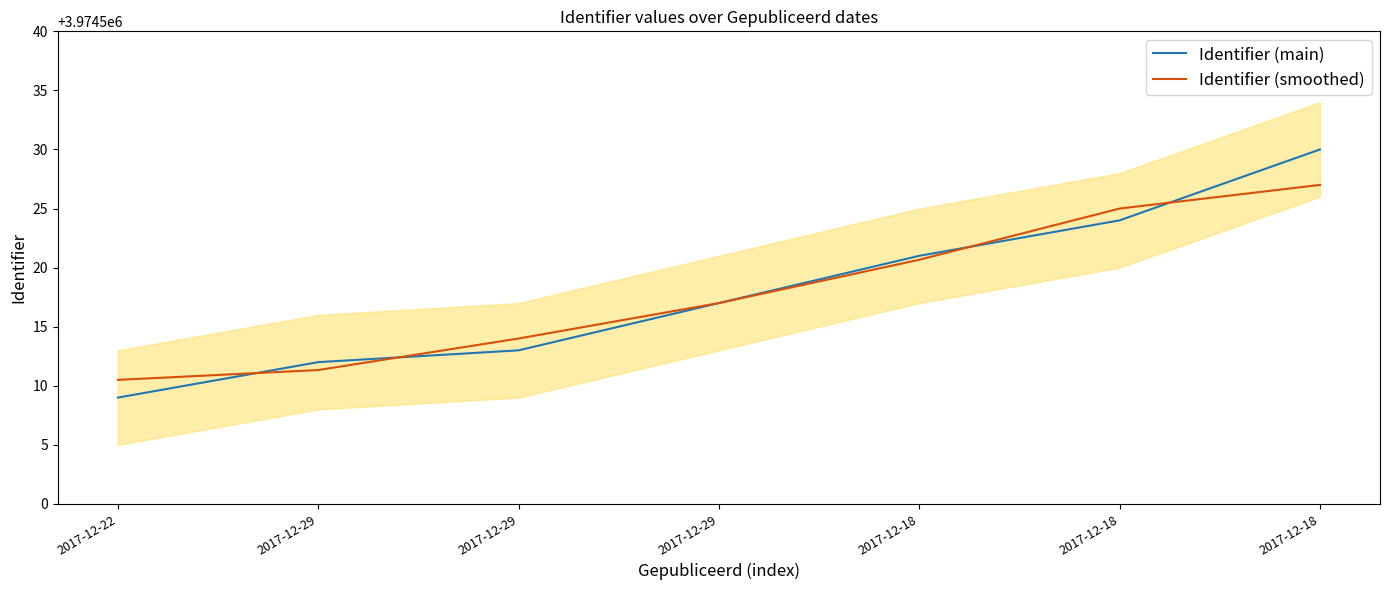

Rank the categories by Identifier (main) value from highest to lowest.

2017-12-18, 2017-12-18, 2017-12-18, 2017-12-29, 2017-12-29, 2017-12-29, 2017-12-22